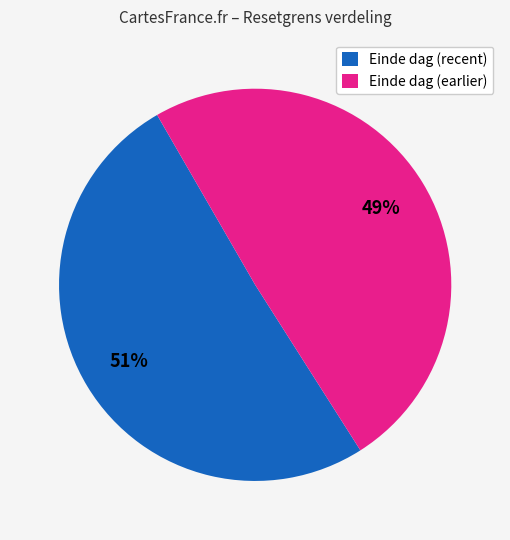

Which slice is the largest?

Einde dag (recent)